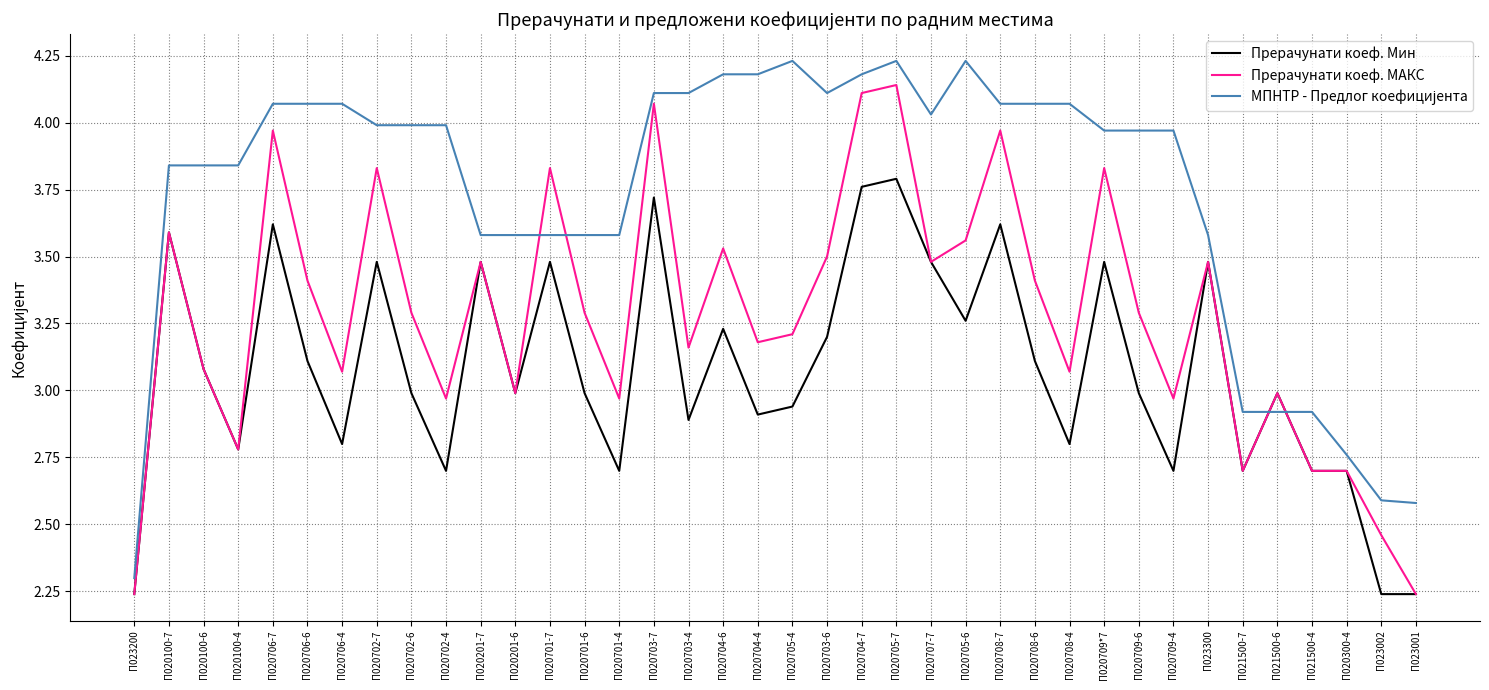

Is it true that Прерачунати коеф. МАКС equals 1.6 at П020701-6?

False